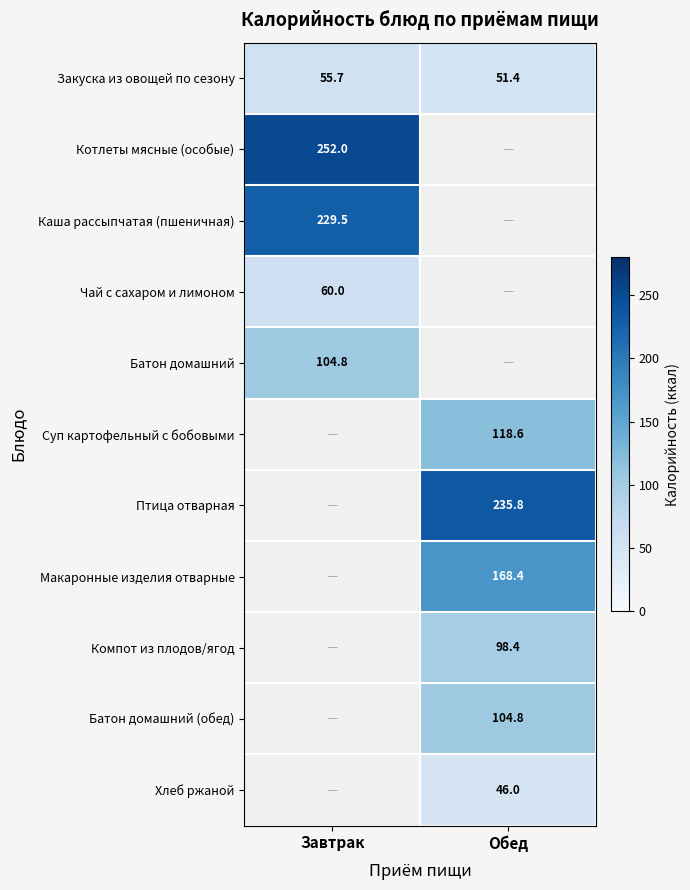

Rank the categories by Закуска из овощей по сезону value from lowest to highest.

Обед, Завтрак